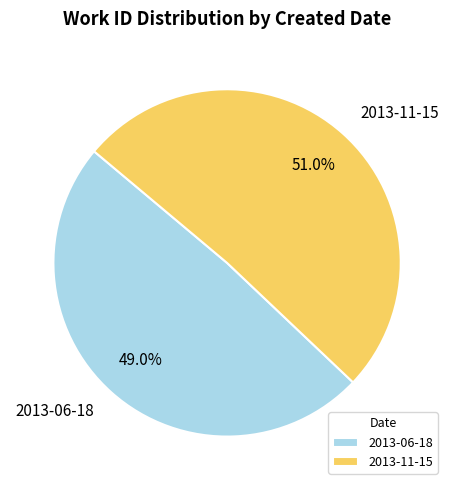

To the nearest percent, what percentage of the pie is 2013-11-15?

51%